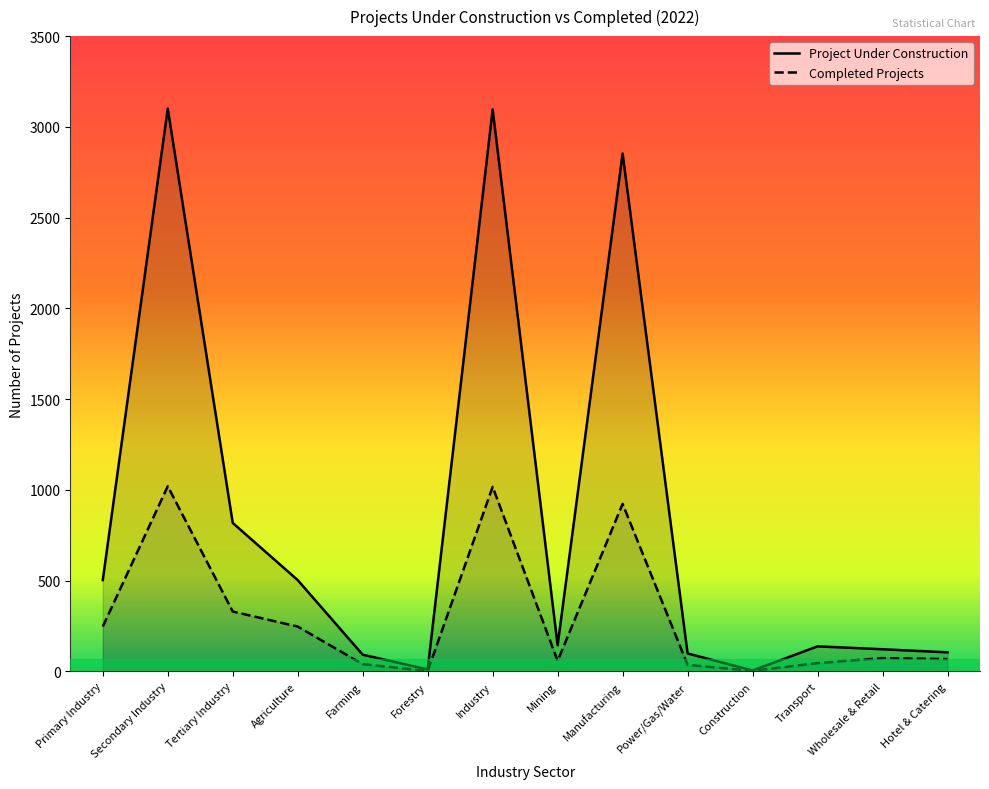

The Completed Projects series shows 14 at Hotel & Catering. True or false?

False